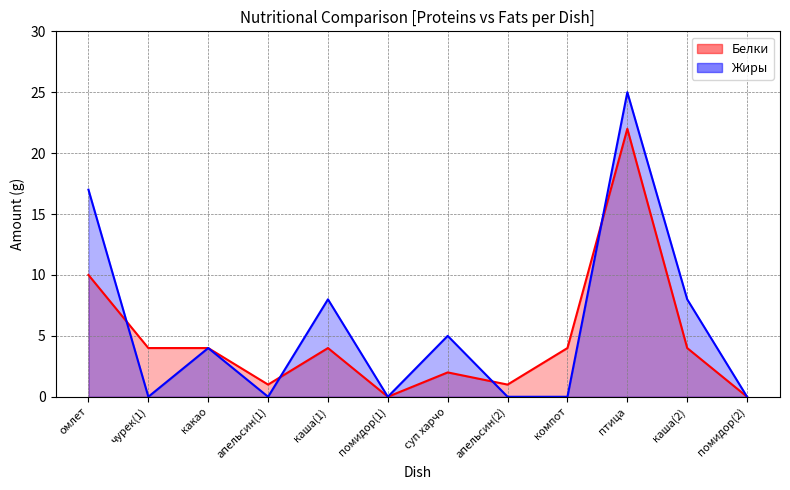

How many lines are shown in the chart?

2